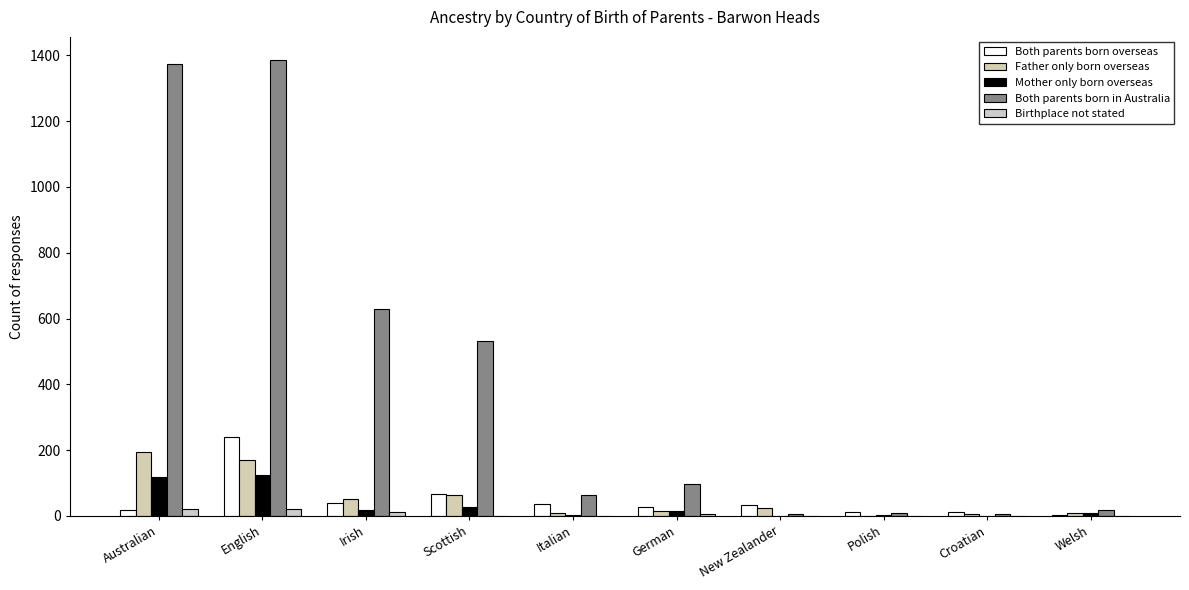

The value of Father only born overseas at Australian is 349. True or false?

False